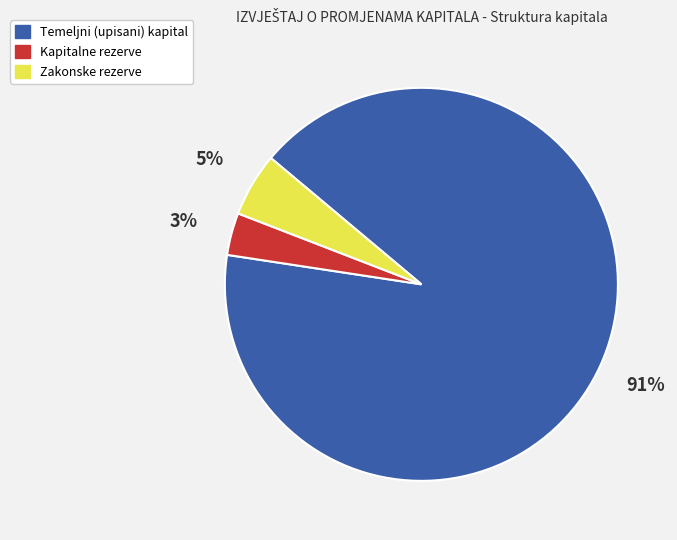

Count the number of slices in the pie.

3